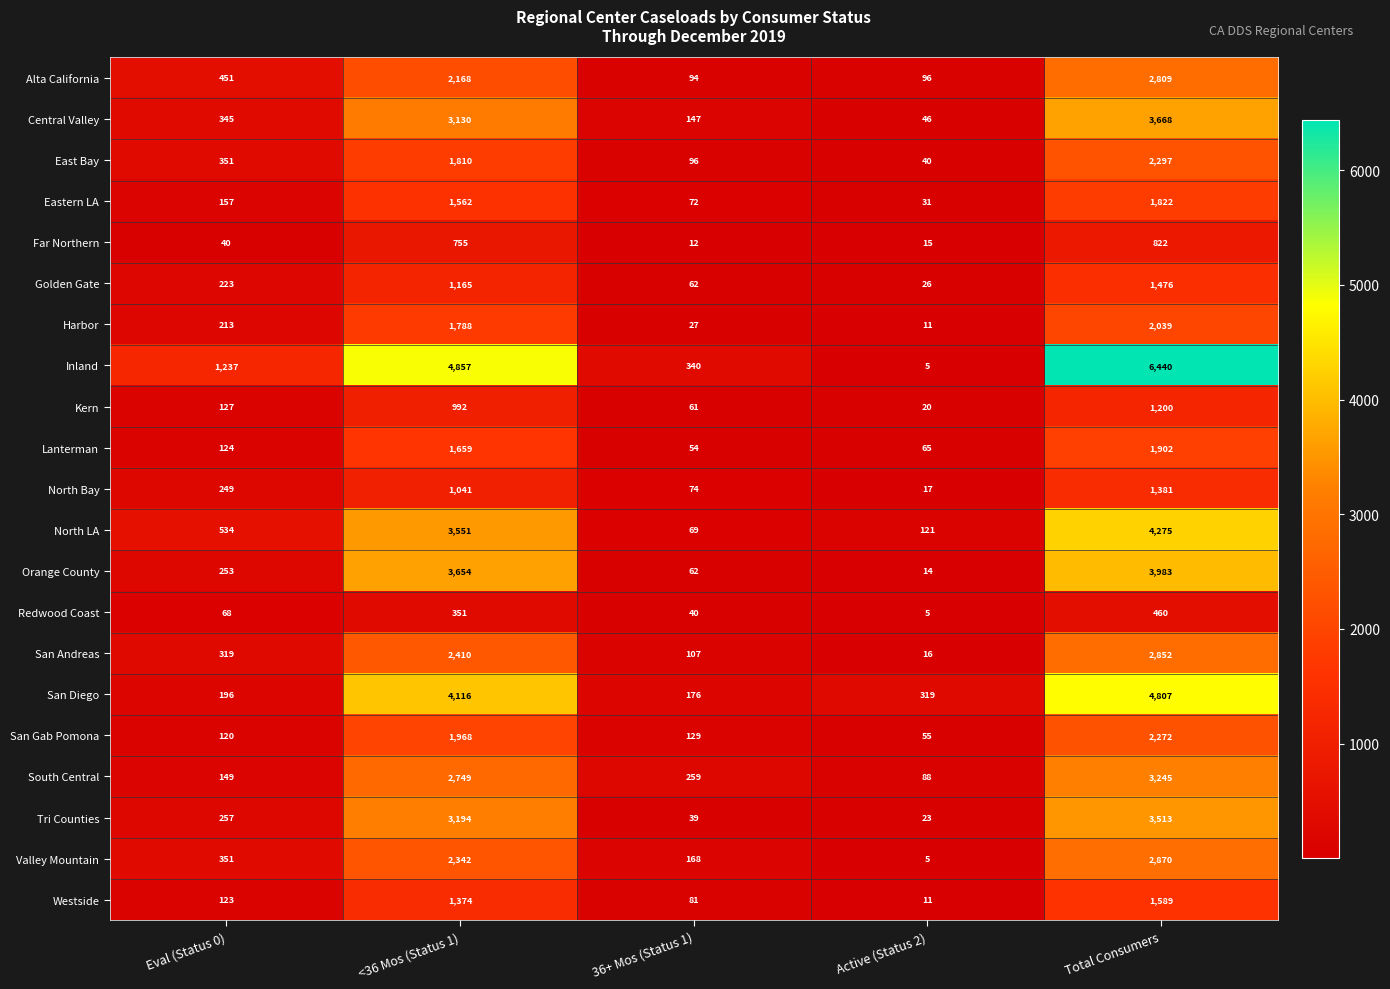

Is it true that Alta California equals 2809 at Total Consumers?

True